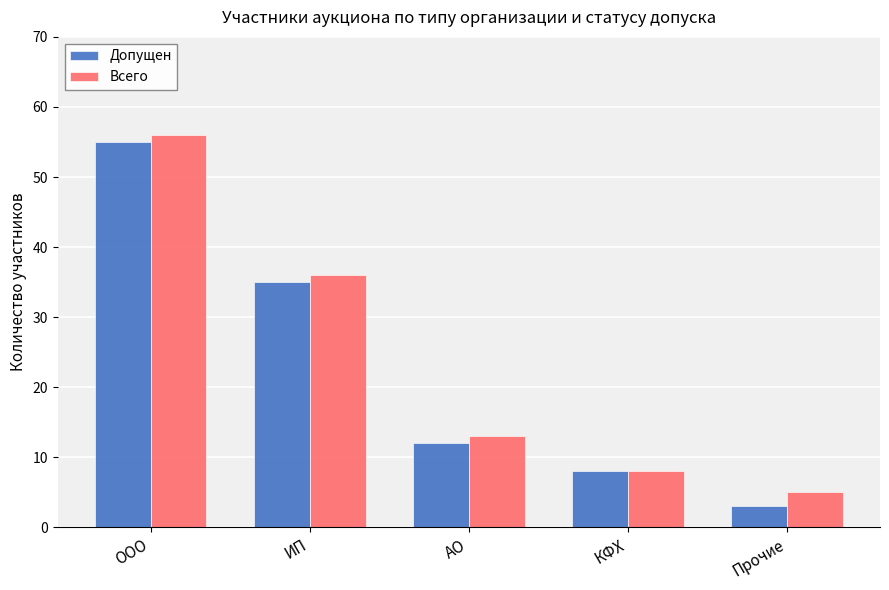

What is the minimum value for Всего?

5